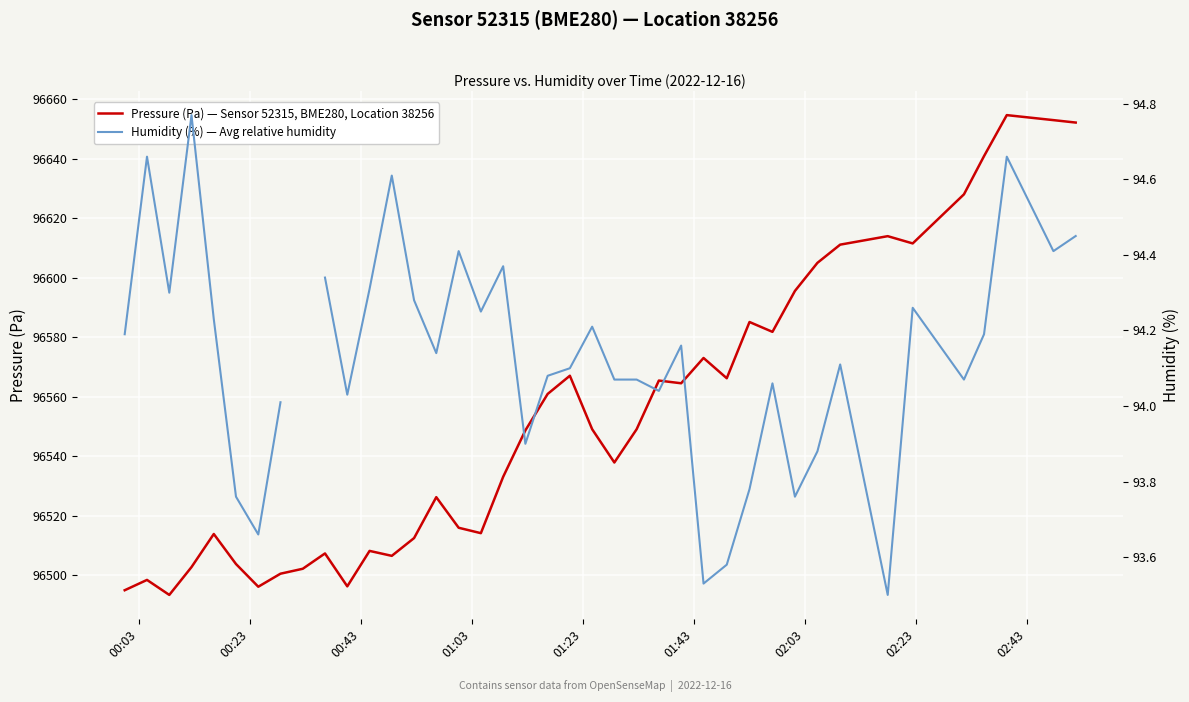

What is the minimum value for Pressure (Pa) — Sensor 52315, BME280, Location 38256?

96493.3